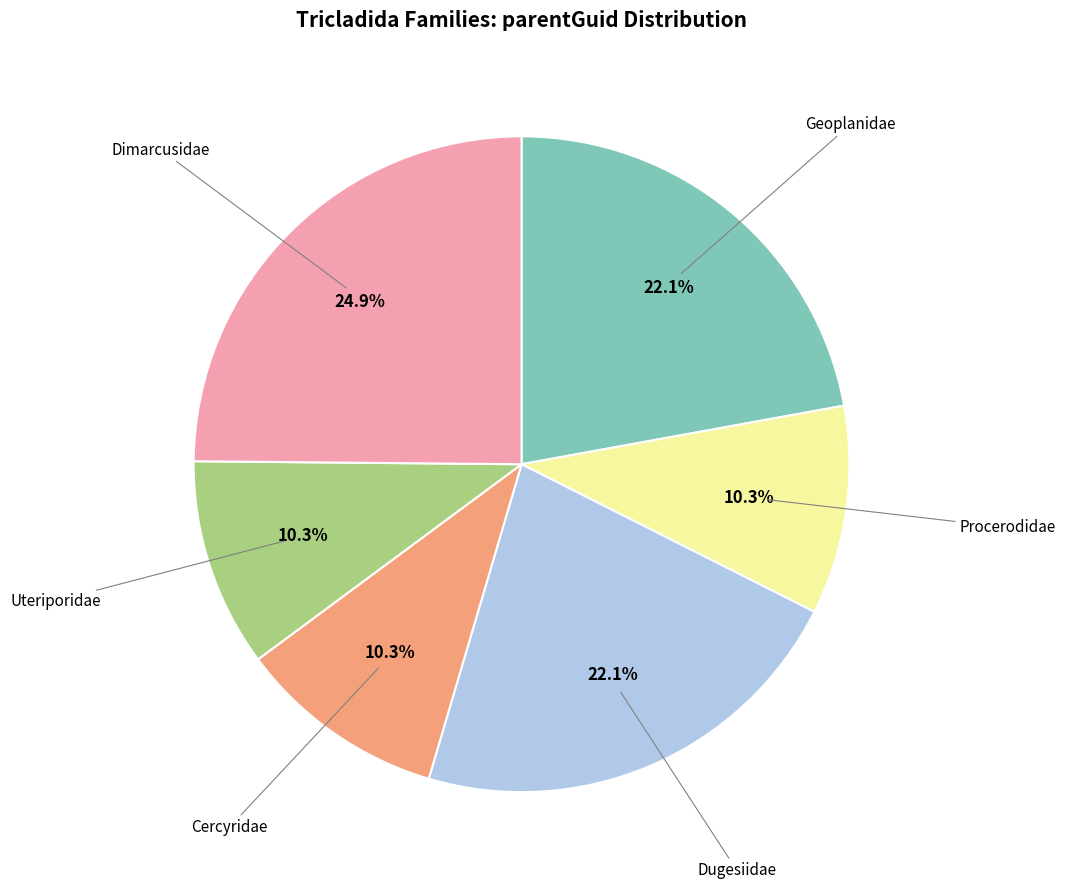

Is there a majority slice in this chart?

No